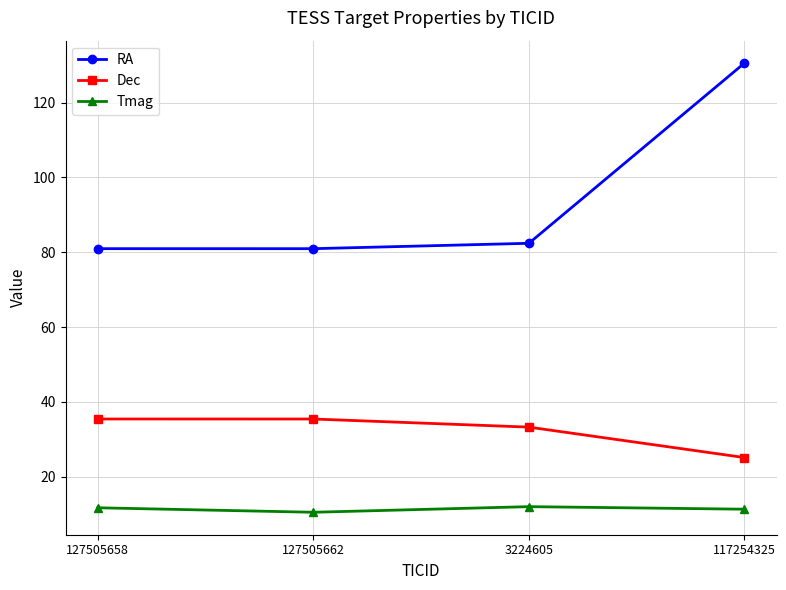

How many values in the RA series are below 82?

2